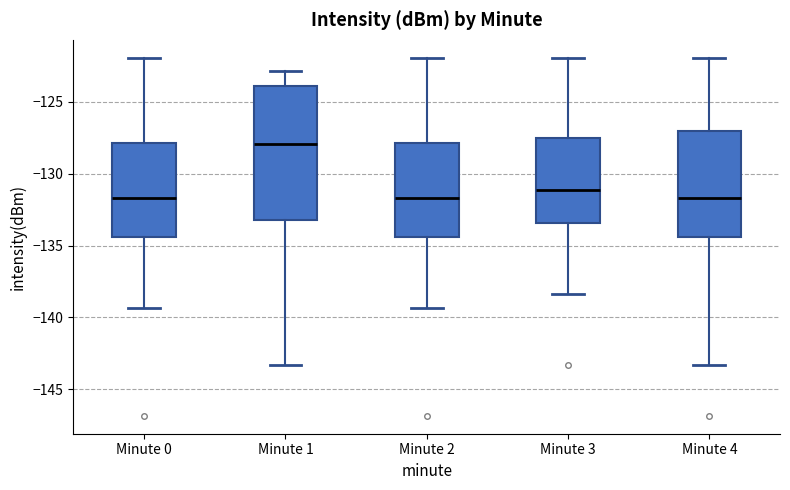

Where does the upper whisker of the box for Minute 3 end on the y-axis? The values are not printed on the chart, so give them approximately, as read against the axis.

-122.0